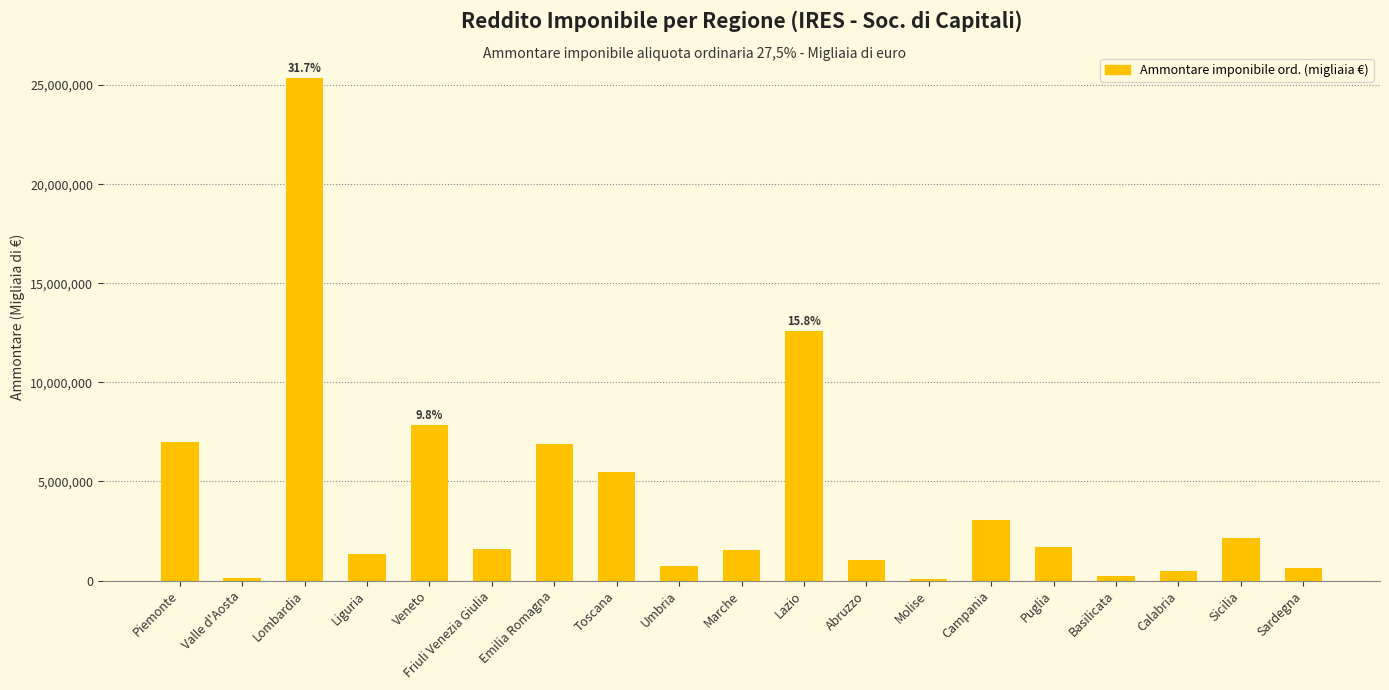

Is it true that the value at Lazio is 12596381?

True